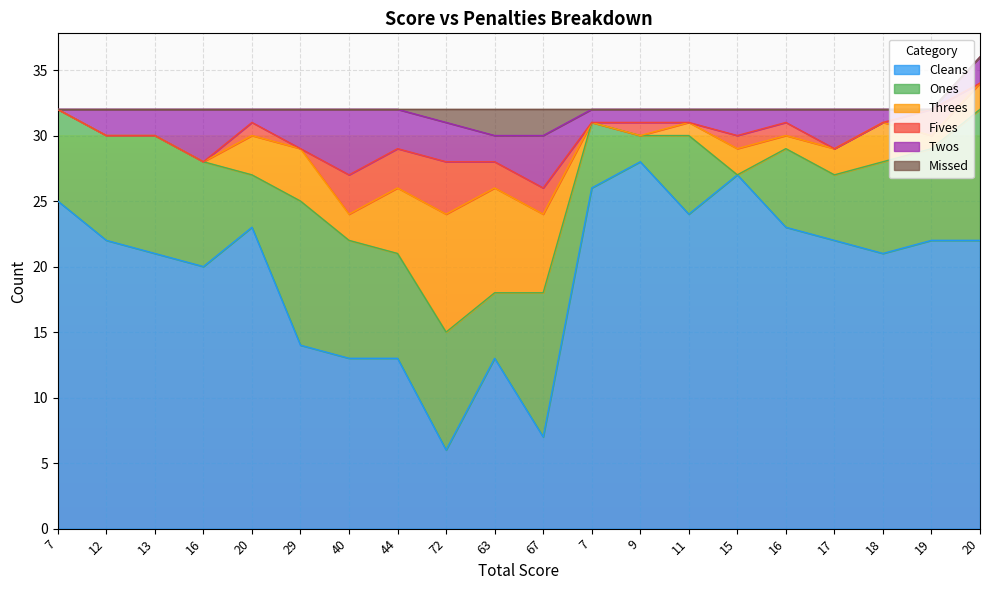

Between 16 and 7, which is larger?

7